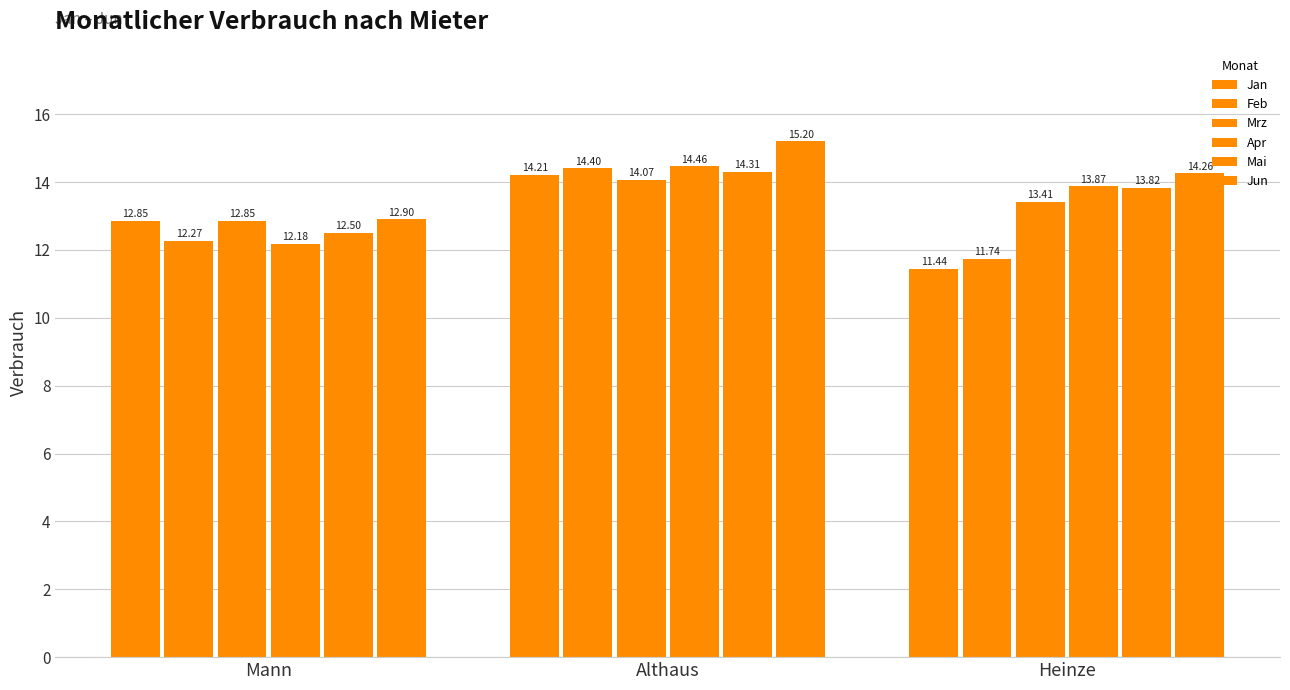

Are the bars grouped side by side (vs. stacked)?

Yes